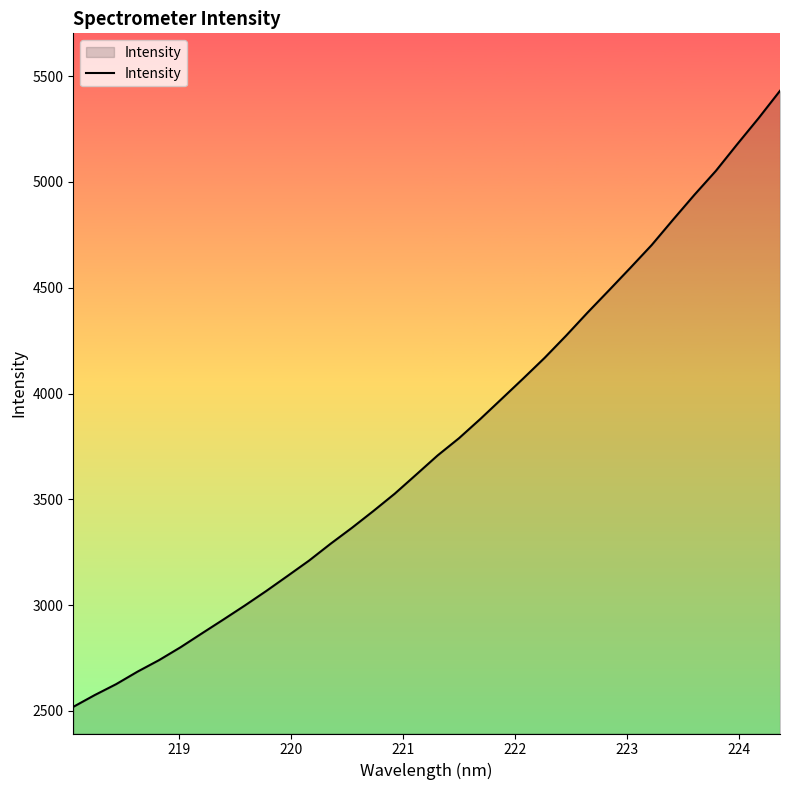

What is the difference between the maximum and minimum values?

2911.9